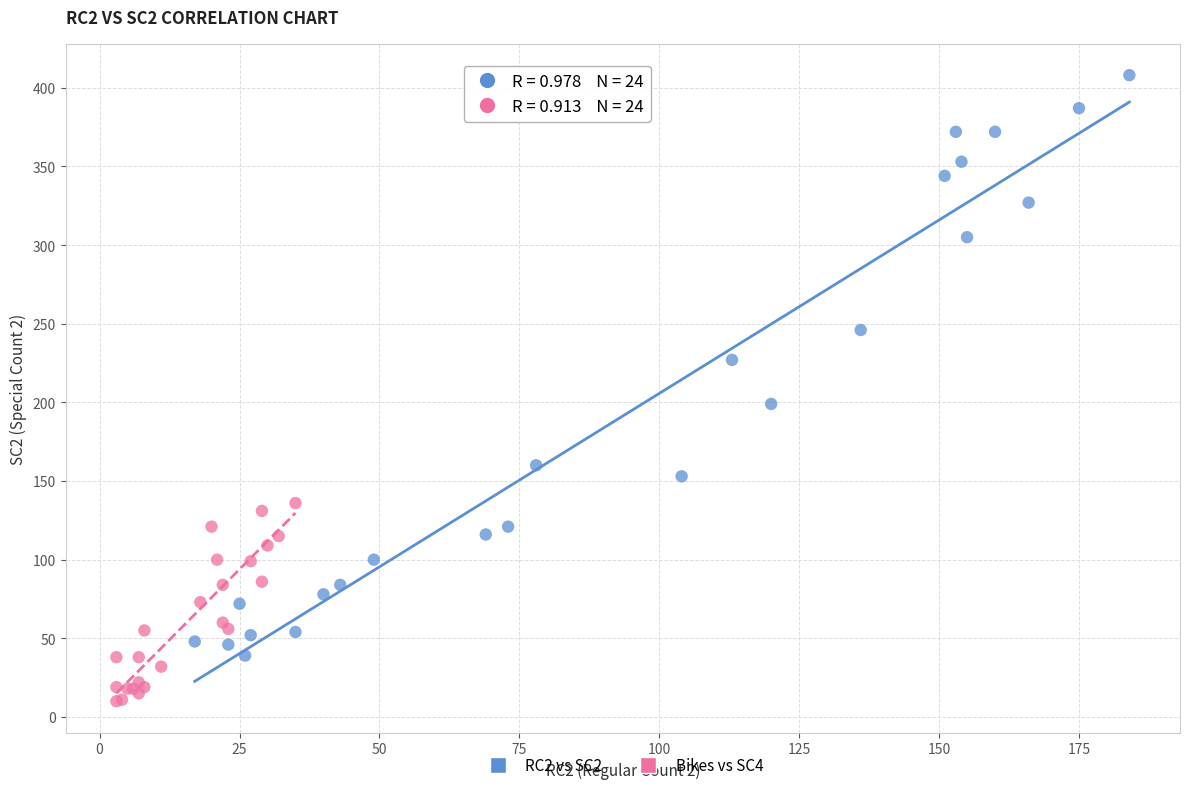

Which series reaches the minimum Y coordinate?

Bikes vs SC4